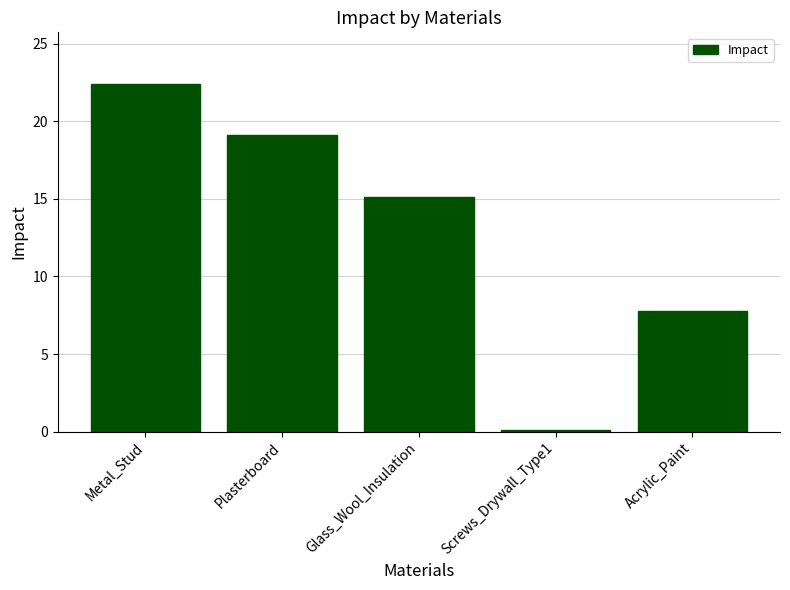

Reading left to right, what are all the values shown in this chart?

Metal_Stud=22.4	Plasterboard=19.1	Glass_Wool_Insulation=15.1	Screws_Drywall_Type1=0.1	Acrylic_Paint=7.7